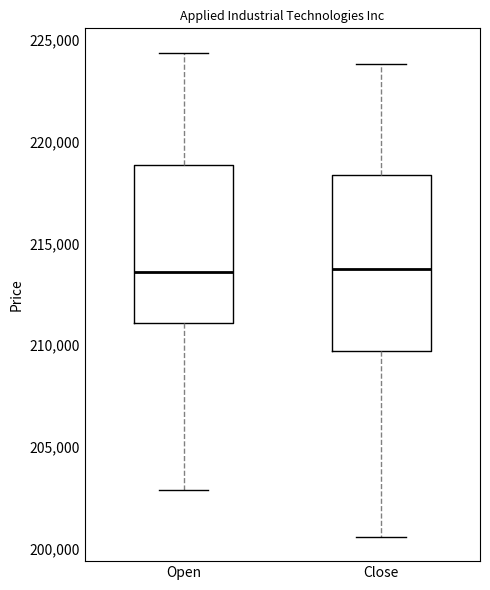

Which box is the tallest, from its lower edge to its upper edge?

Close